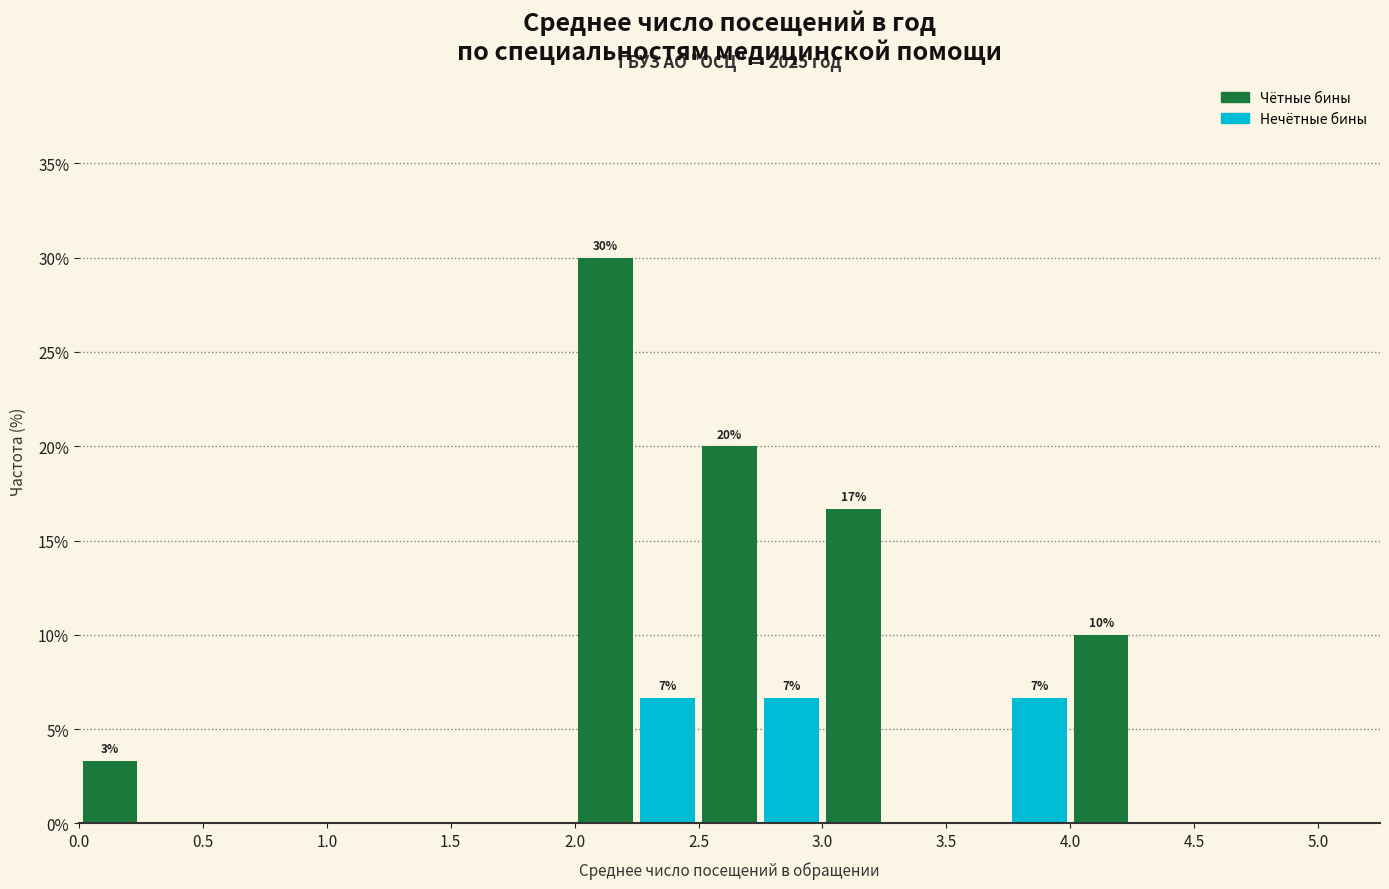

Over which range of the x-axis is the bar tallest?

2.00 to 2.25